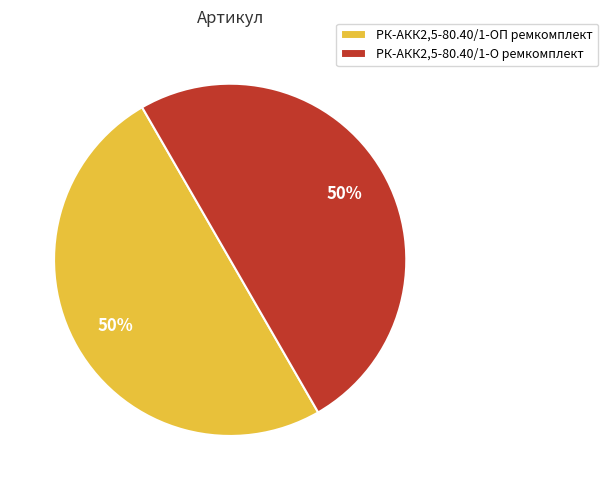

Approximately how many times larger is the value at РК-АКК2,5-80.40/1-О ремкомплект compared to РК-АКК2,5-80.40/1-ОП ремкомплект?

1.0